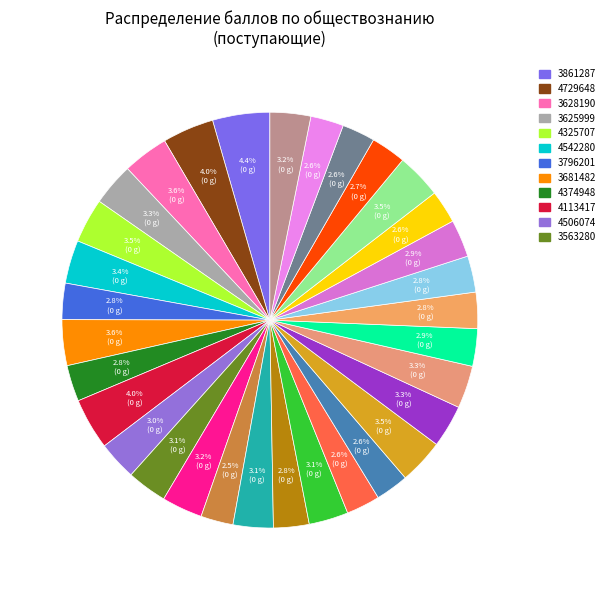

How many slices are in this pie chart?

32